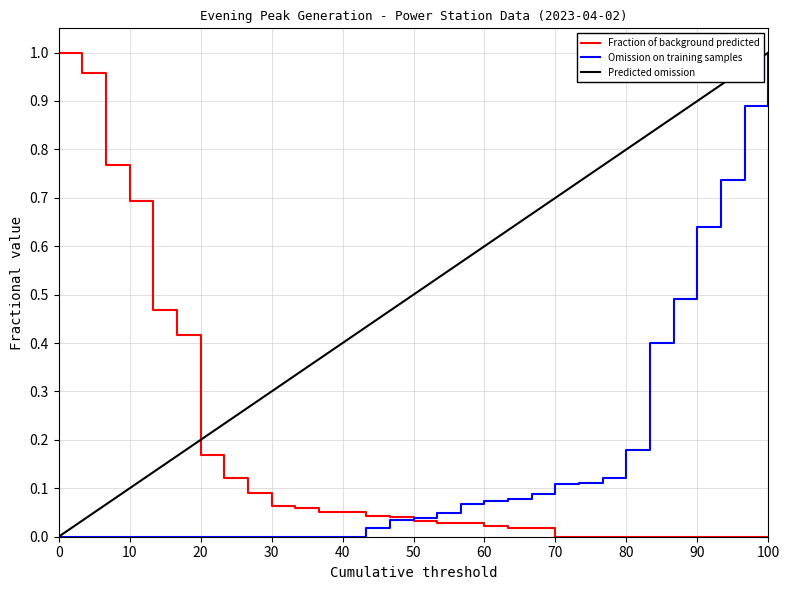

How many lines are shown in the chart?

3